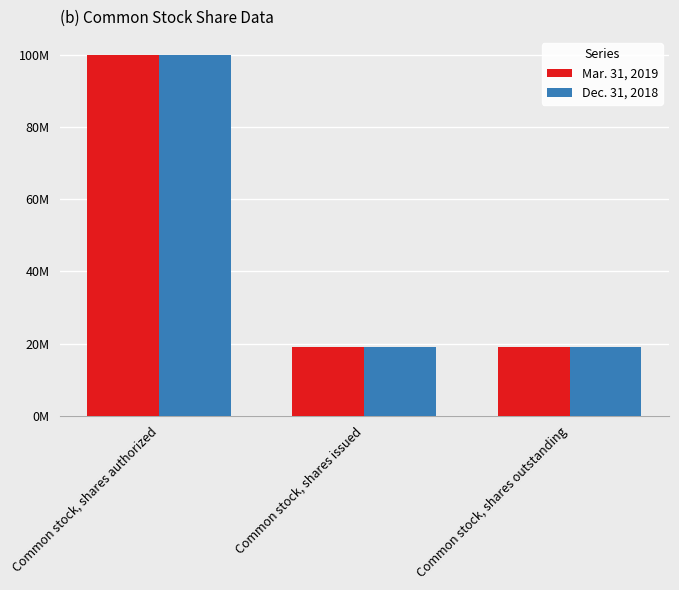

At how many categories does at least one series exceed 95810736?

1